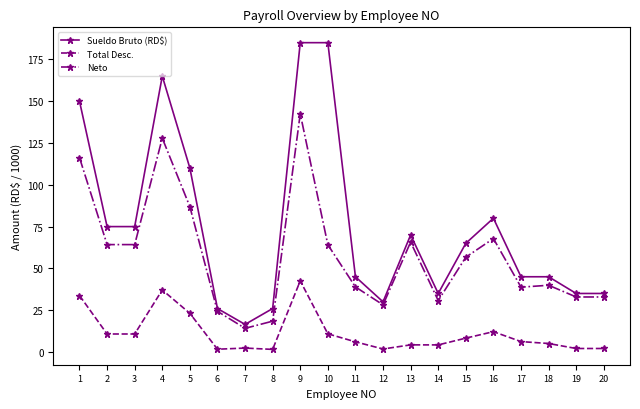

What are all the series names shown in the legend?

Sueldo Bruto (RD$), Total Desc., Neto